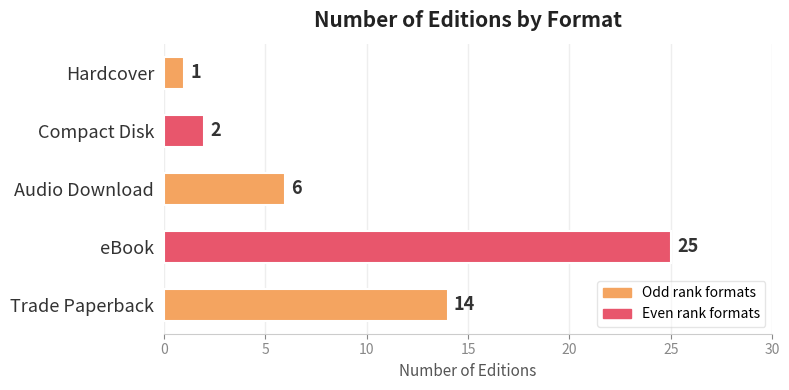

What is the minimum value shown in the chart?

1